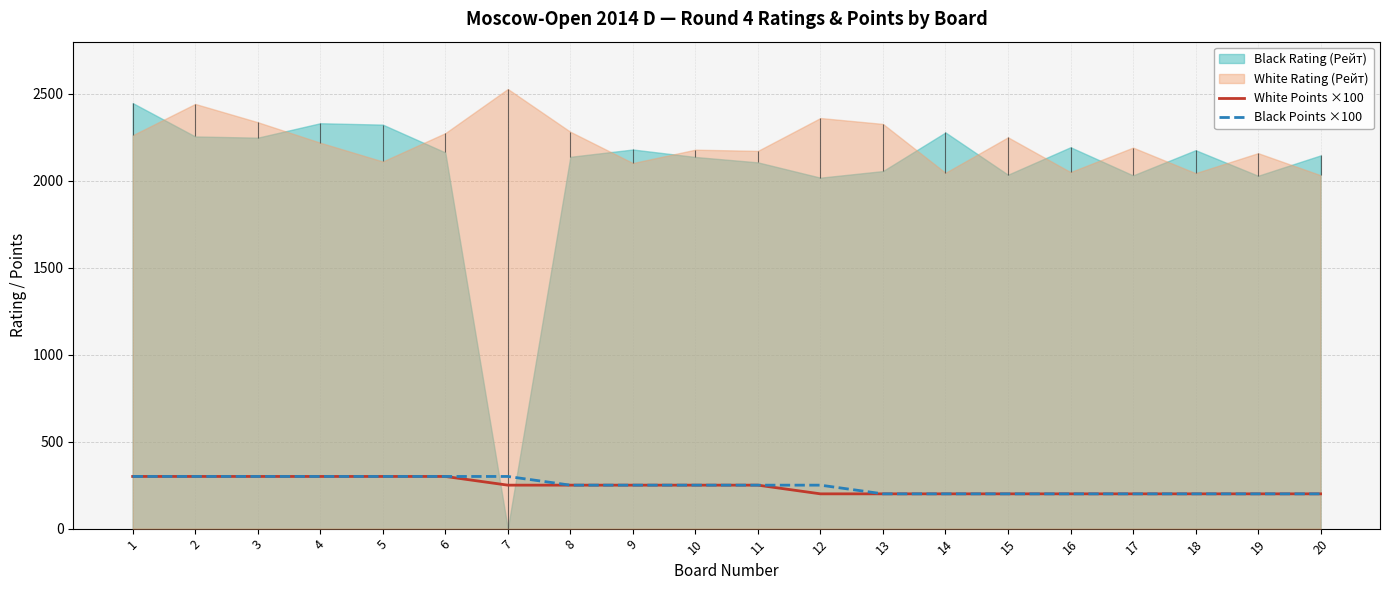

Which series changed the most between 19 and 20?

White Points ×100